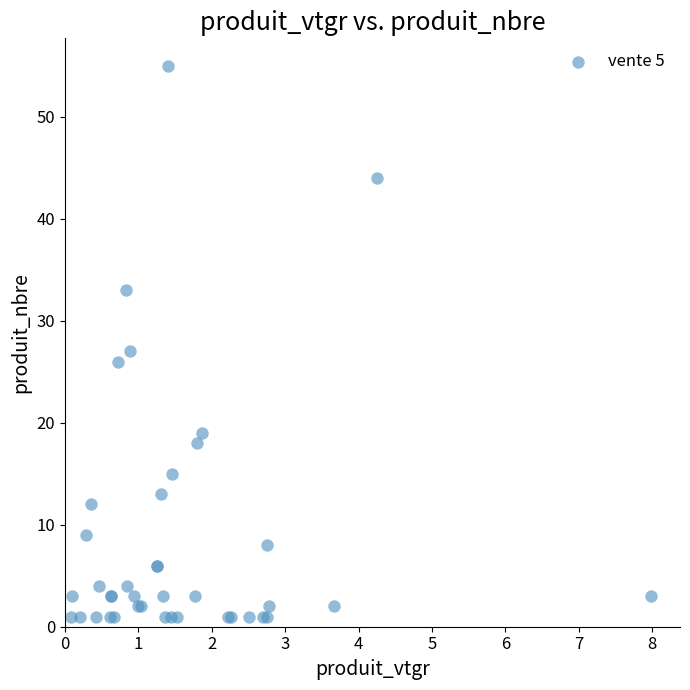

What Y value in the scatter plot is closest to 28?

27